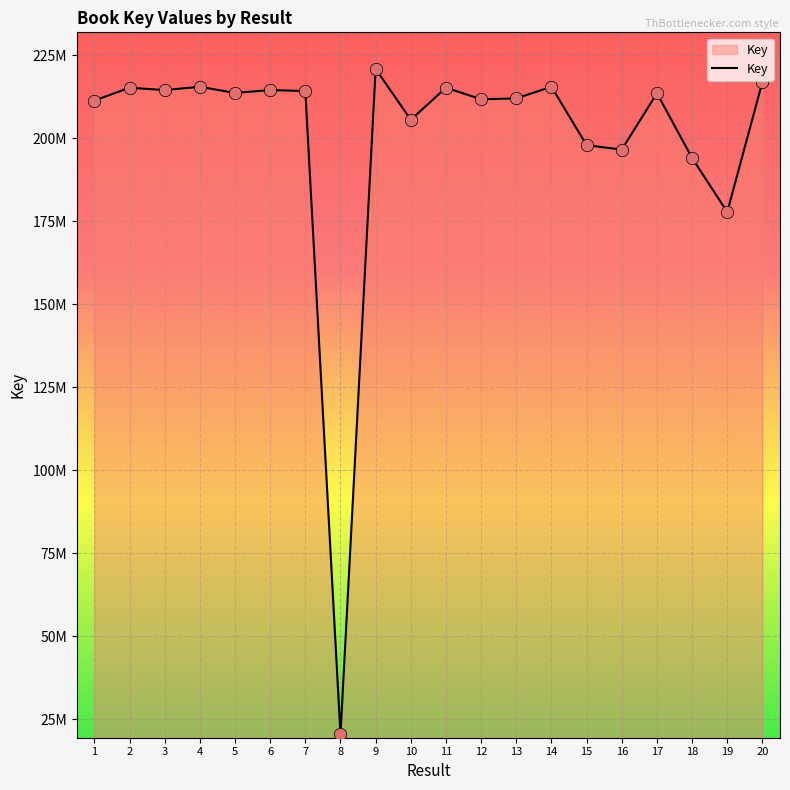

Does the chart have visible grid lines?

Yes